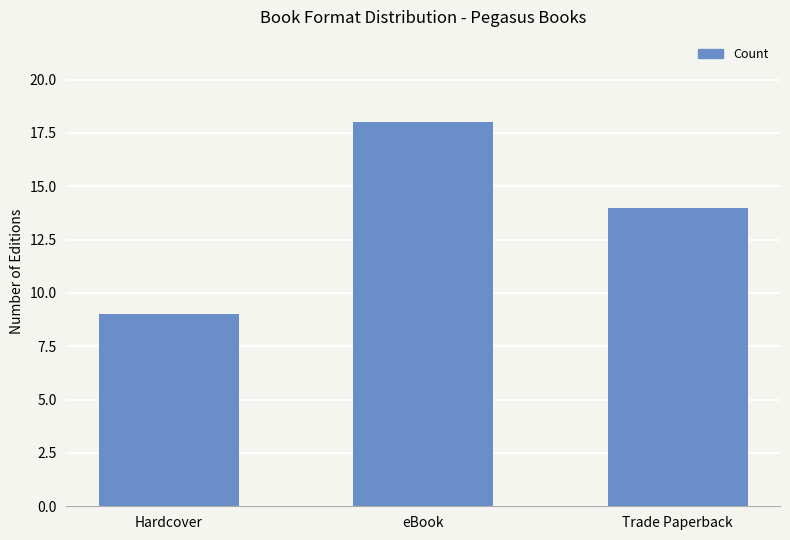

What is the average value?

14